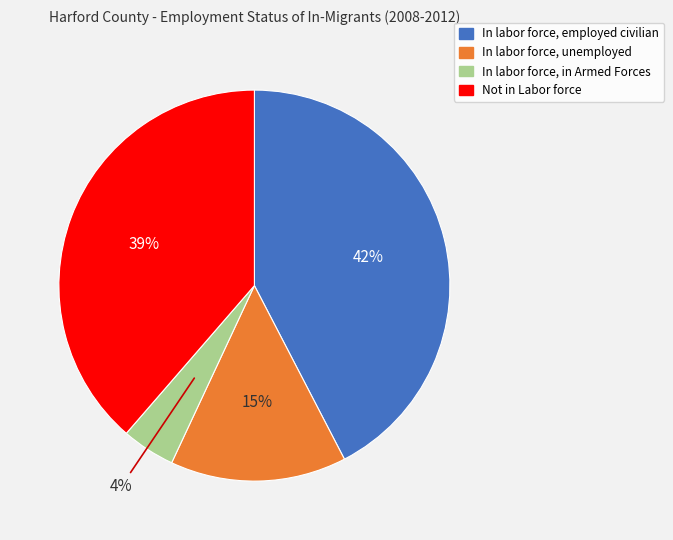

To the nearest percent, what is the combined percentage of In labor force, employed civilian and Not in Labor force?

81%